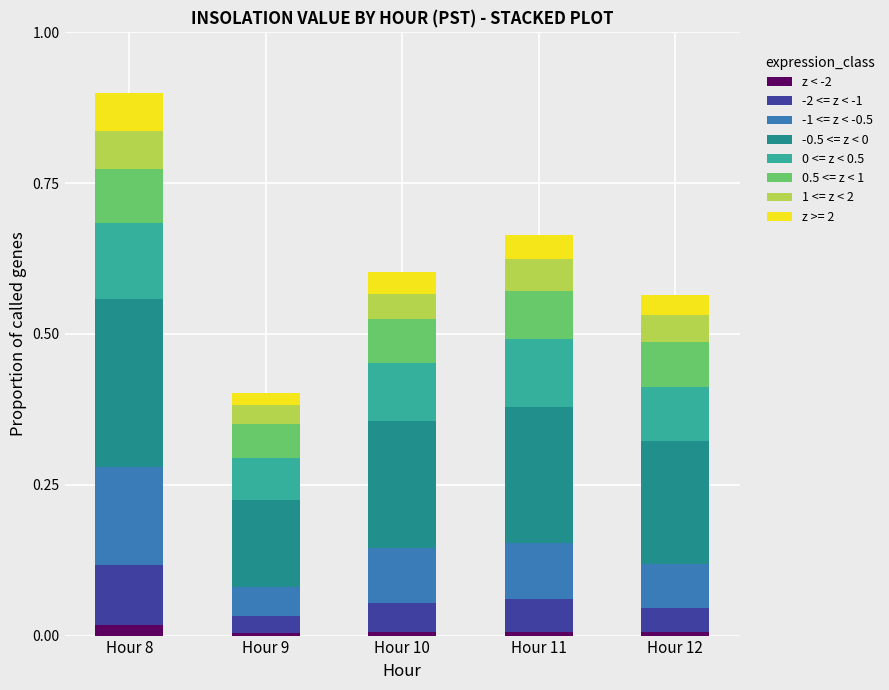

At which category is the sum across all series the highest?

Hour 8